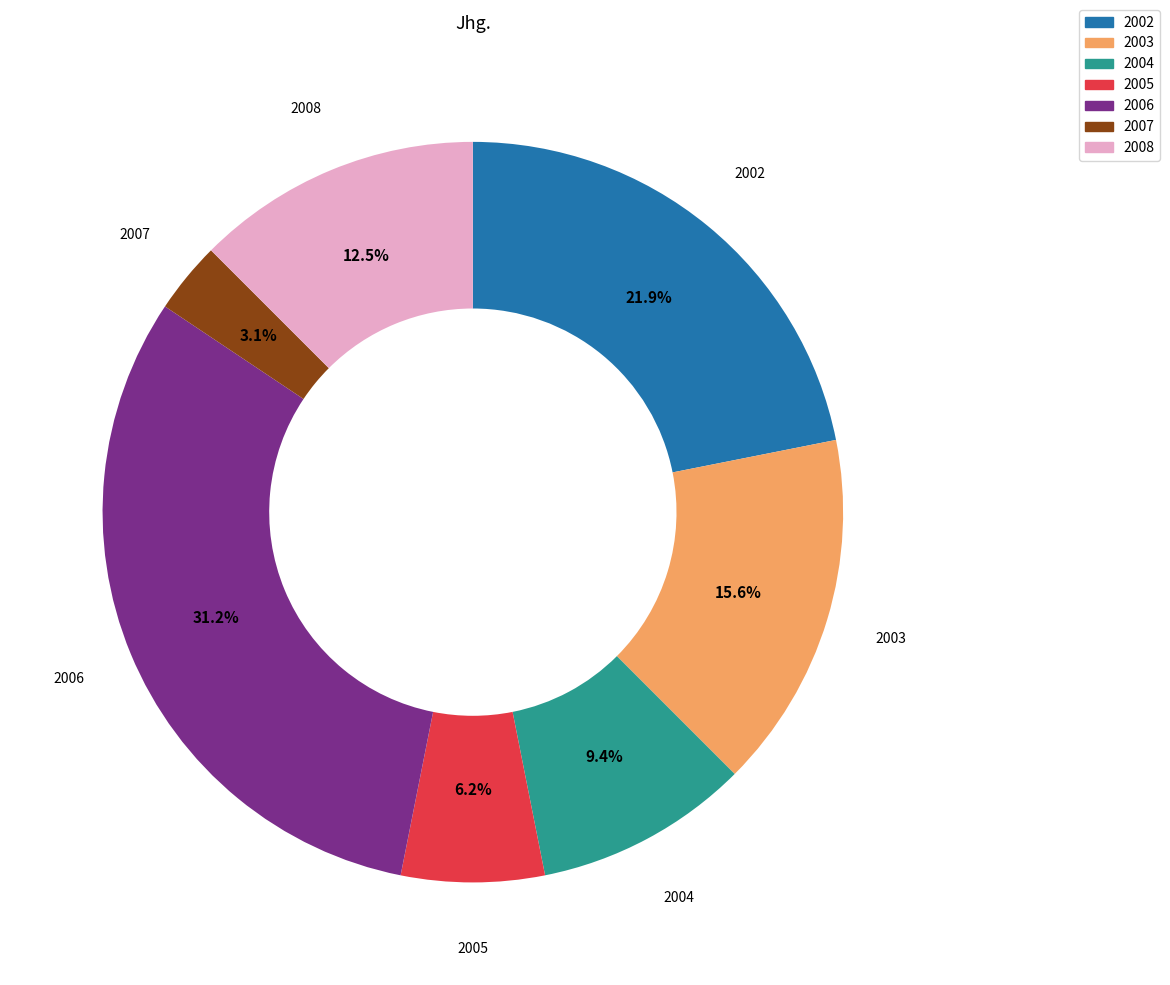

Is there a majority slice in this chart?

No